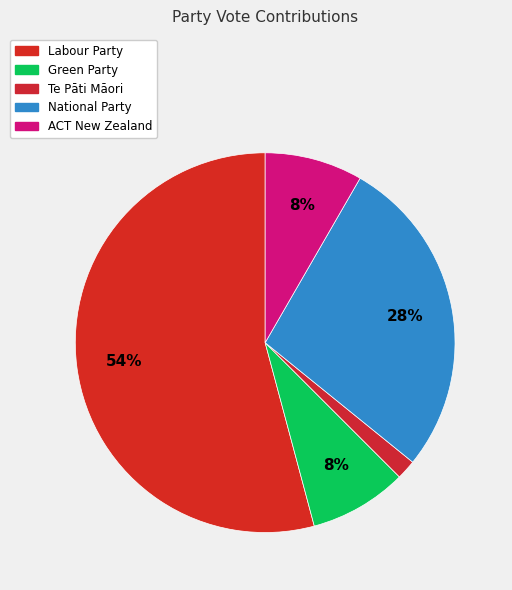

Count the number of slices in the pie.

5